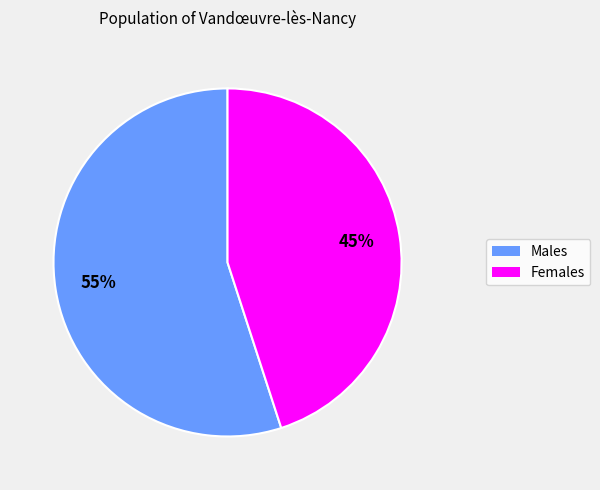

Is there a majority slice in this chart?

Yes